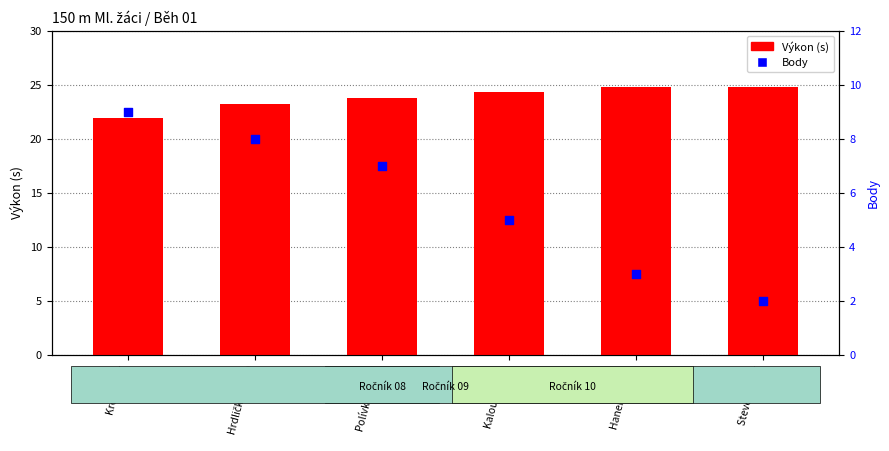

Which series reaches the maximum Y coordinate?

Výkon (s)